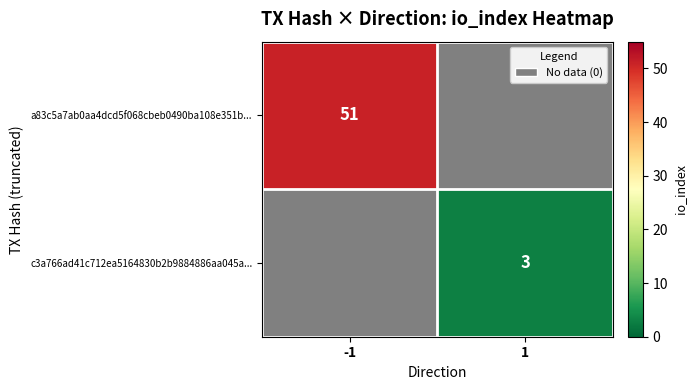

True or false: c3a766ad41c712ea5164830b2b9884886aa045a... has a value of 3 at 1.

True